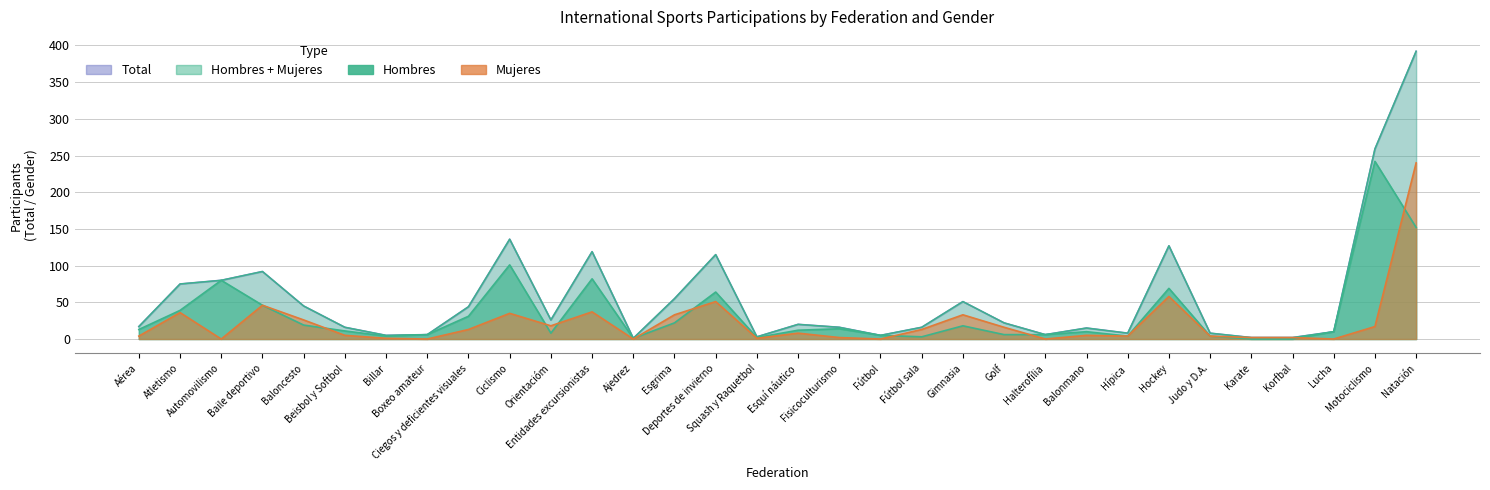

Reading left to right, transcribe all the data shown in this chart.

Hombres: 13	39	80	46	19	11	4	6	31	101	8	82	1	22	64	2	12	14	5	3	18	6	6	10	4	69	4	0	0	10	242	152
Mujeres: 4	36	0	46	26	5	1	0	13	35	18	37	0	33	51	1	8	2	0	13	33	16	0	5	4	58	4	2	2	0	17	240
Total: 17	75	80	92	45	16	5	6	44	136	26	119	1	55	115	3	20	16	5	16	51	22	6	15	8	127	8	2	2	10	259	392